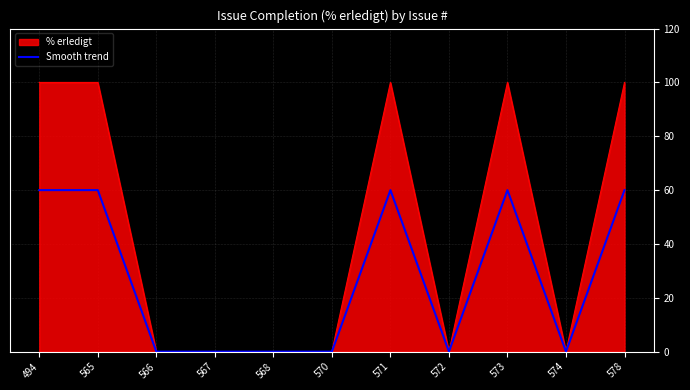

What is the greatest value displayed?

100